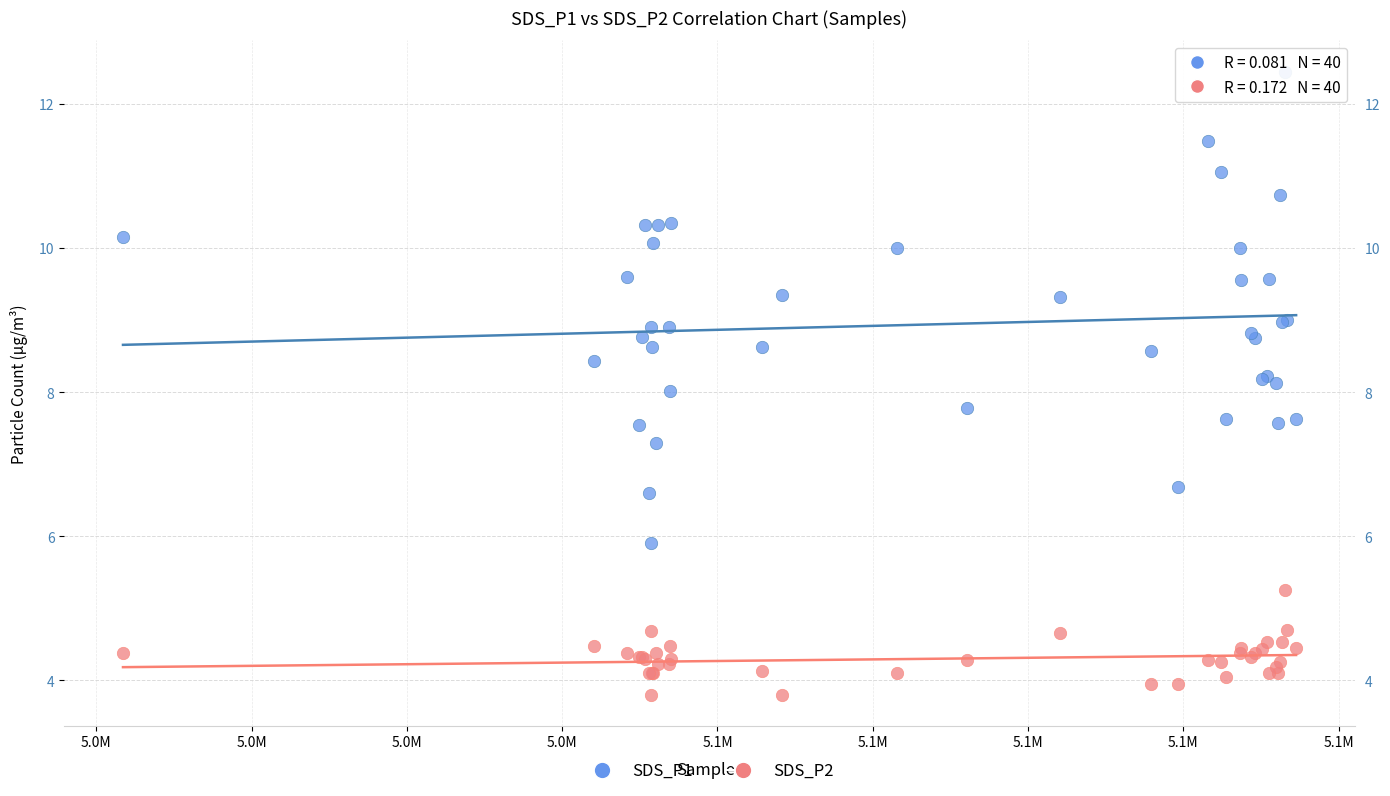

Which series reaches the minimum Y coordinate?

SDS_P2